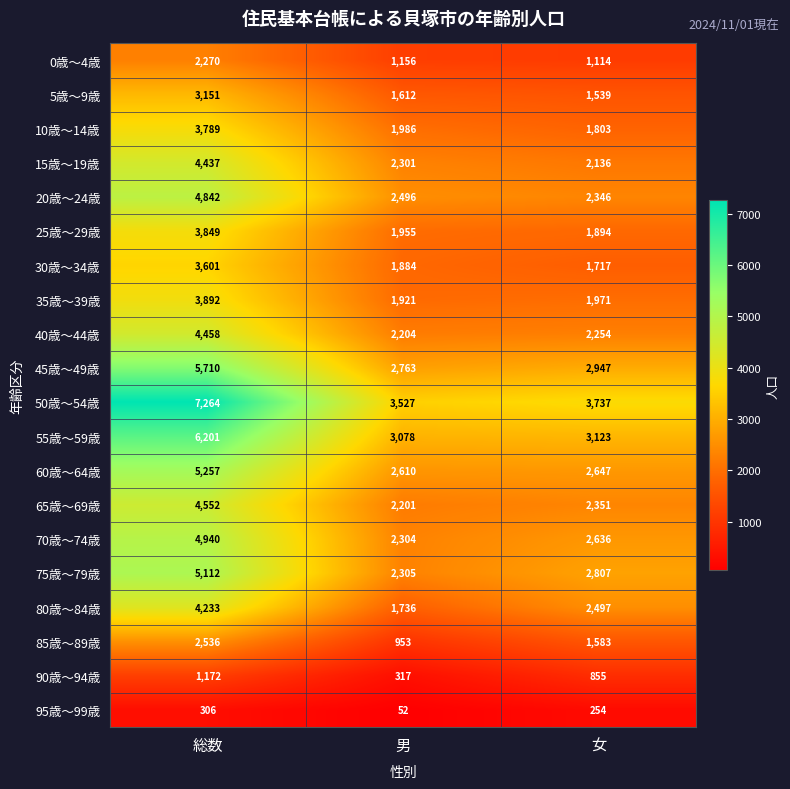

What is the difference between the second highest and minimum values in the 5歳～9歳 series?

73